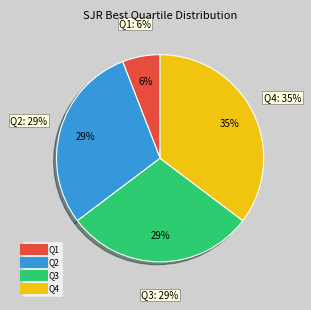

What percentage is NOT represented by Q3?

70.6%